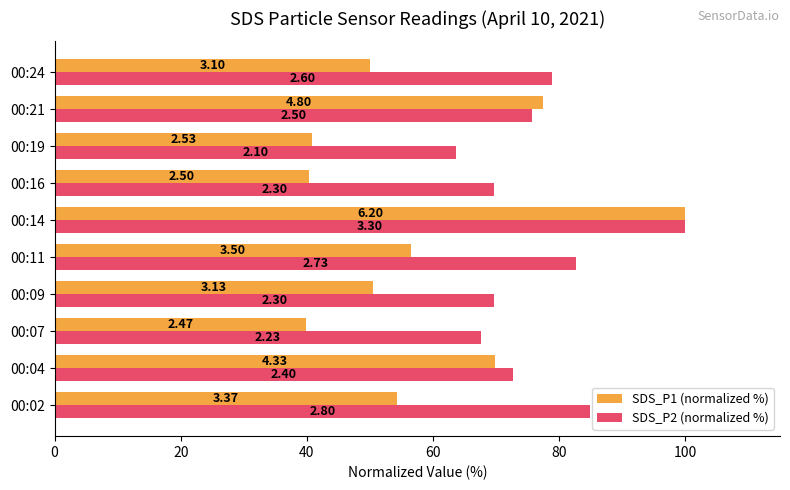

What are all the series names shown in the legend?

SDS_P1 (normalized %), SDS_P2 (normalized %)